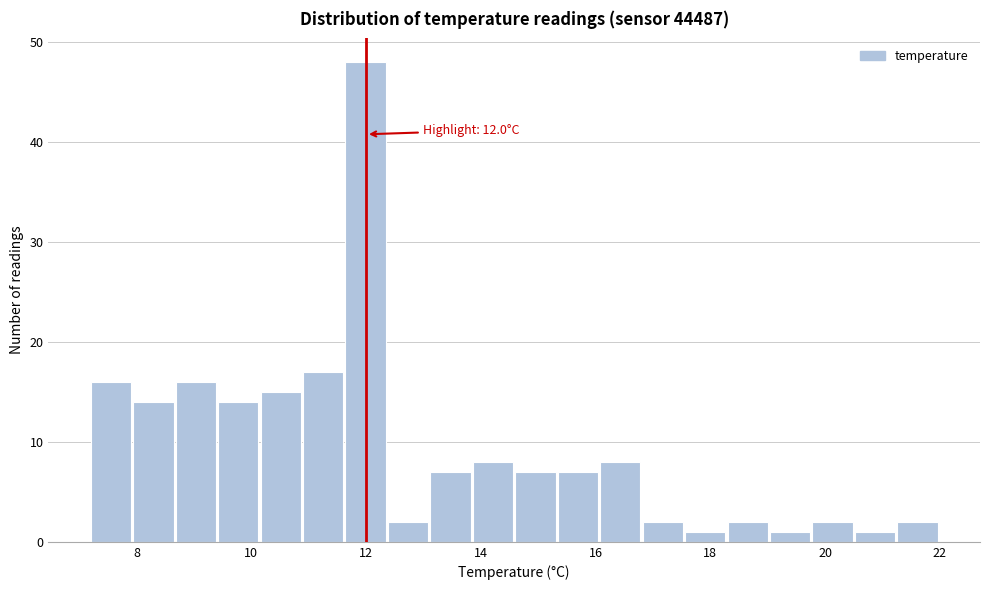

Around what value on the x-axis is the tallest bar? Give the approximate position of its centre, as read against the axis.

12.0